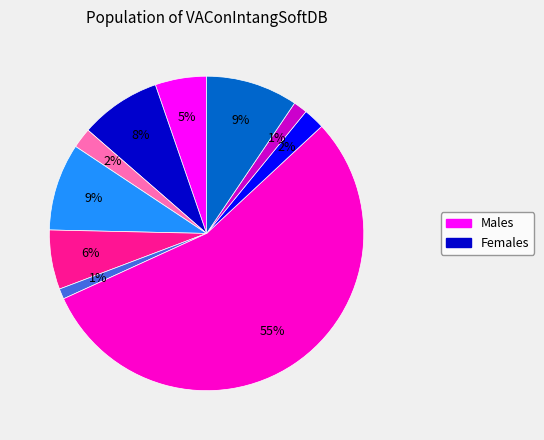

To the nearest percent, what is the average slice percentage?

10%